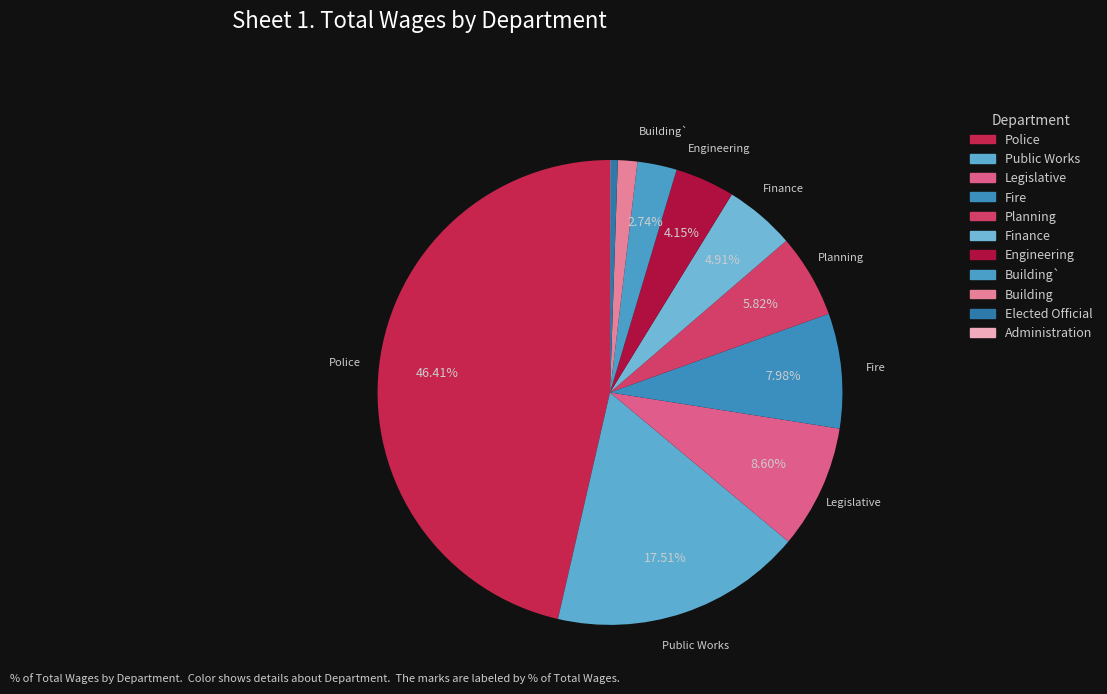

Count the number of slices in the pie.

11